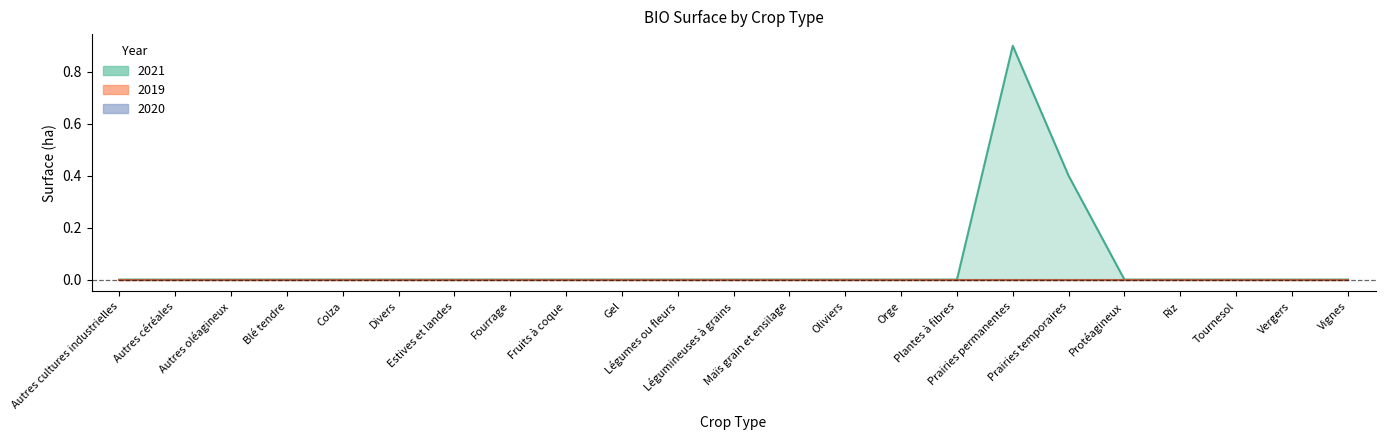

Is the value of 2021 at Tournesol greater than the value of 2020 at Légumes ou fleurs?

No